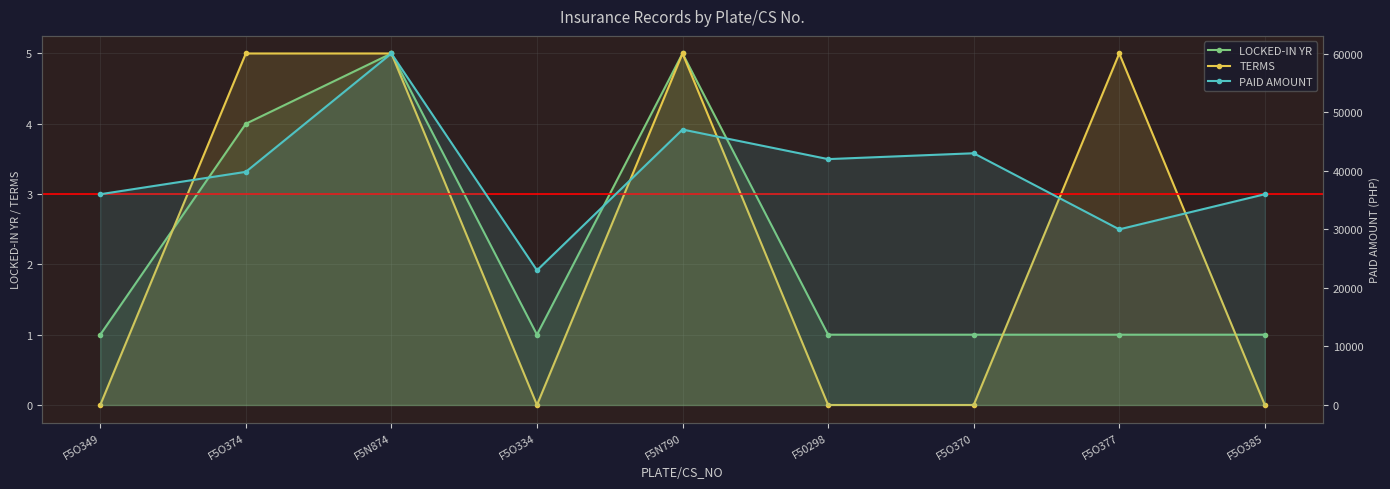

Is it true that TERMS equals -2.9 at F5O334?

False